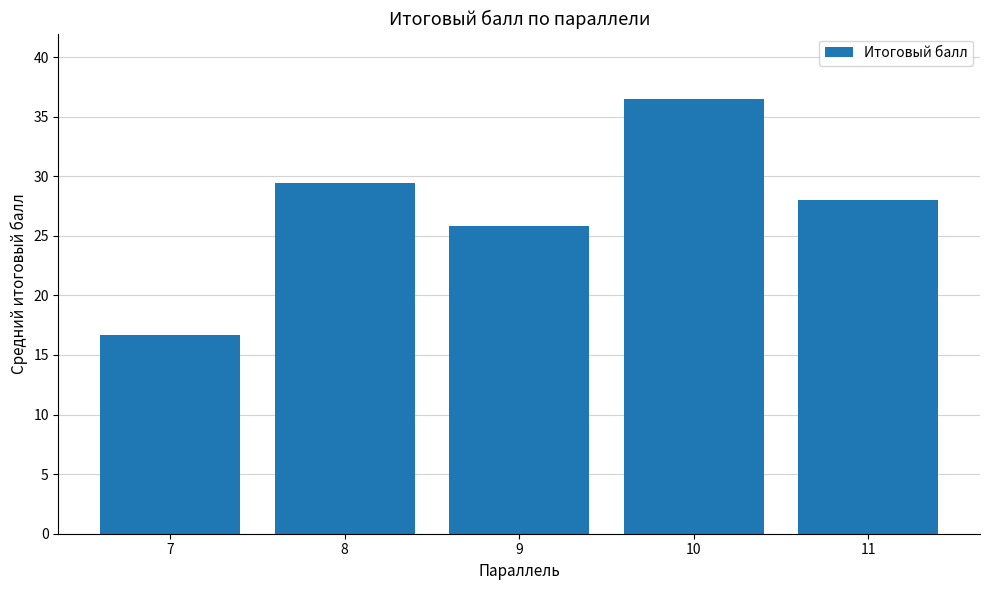

Is it true that the value at 9 is 25.9?

True